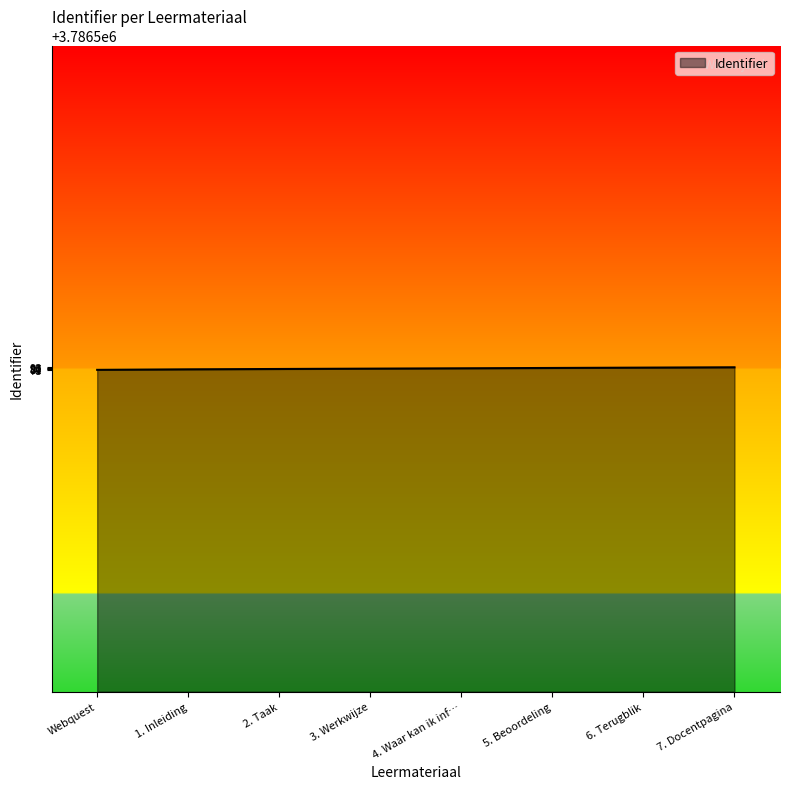

What is the maximum value shown in the chart?

3786593